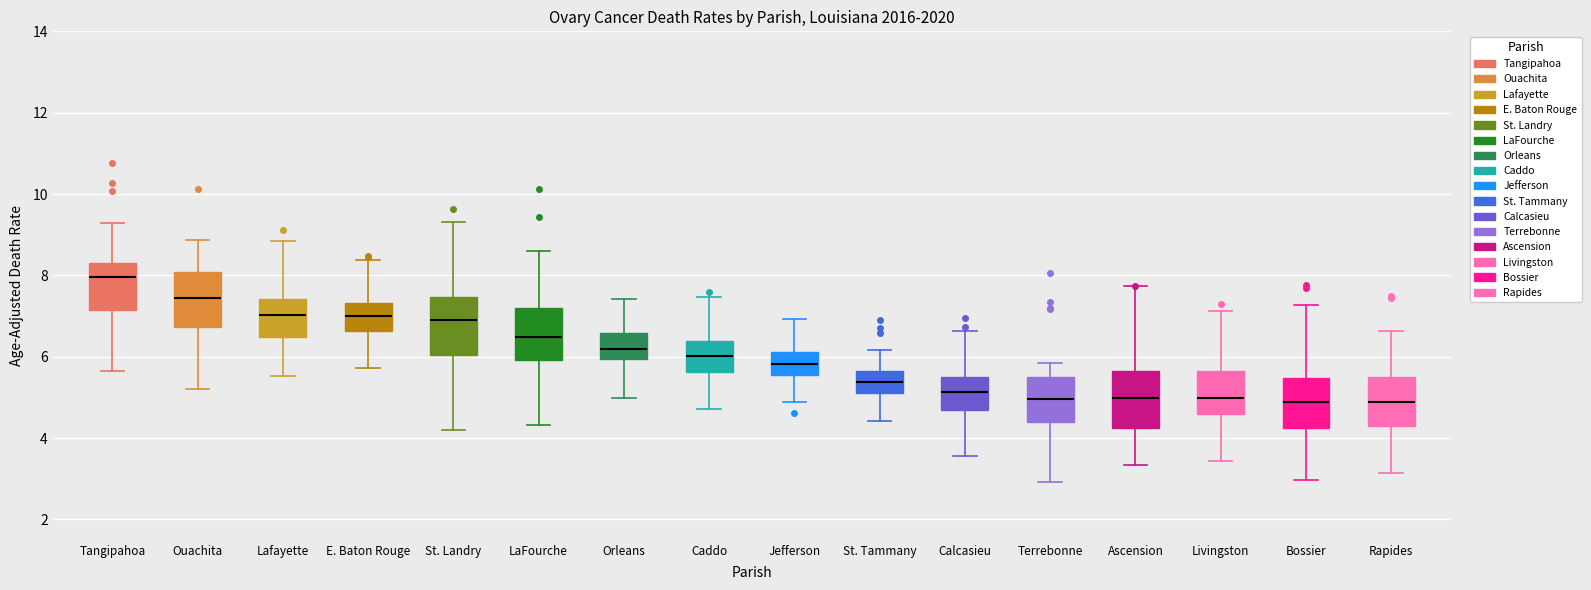

Reading left to right, transcribe this box plot: for each box, give where its median line is, the range the box spans, and where its two whiskers end, as read against the y-axis. The values are not printed on the chart, so give them approximately, as read against the axis.

Tangipahoa: median 8.0, box 7.2 to 8.2, whiskers 5.6 to 9.2
Ouachita: median 7.4, box 6.8 to 8.0, whiskers 5.2 to 8.8
Lafayette: median 7.0, box 6.4 to 7.4, whiskers 5.6 to 8.8
E. Baton Rouge: median 7.0, box 6.6 to 7.4, whiskers 5.8 to 8.4
St. Landry: median 6.8, box 6.0 to 7.4, whiskers 4.2 to 9.4
LaFourche: median 6.4, box 6.0 to 7.2, whiskers 4.4 to 8.6
Orleans: median 6.2, box 6.0 to 6.6, whiskers 5.0 to 7.4
Caddo: median 6.0, box 5.6 to 6.4, whiskers 4.8 to 7.4
Jefferson: median 5.8, box 5.6 to 6.2, whiskers 4.8 to 7.0
St. Tammany: median 5.4, box 5.2 to 5.6, whiskers 4.4 to 6.2
Calcasieu: median 5.2, box 4.6 to 5.6, whiskers 3.6 to 6.6
Terrebonne: median 5.0, box 4.4 to 5.6, whiskers 3.0 to 5.8
Ascension: median 5.0, box 4.2 to 5.6, whiskers 3.4 to 7.8
Livingston: median 5.0, box 4.6 to 5.6, whiskers 3.4 to 7.2
Bossier: median 4.8, box 4.2 to 5.4, whiskers 3.0 to 7.2
Rapides: median 4.8, box 4.4 to 5.4, whiskers 3.2 to 6.6